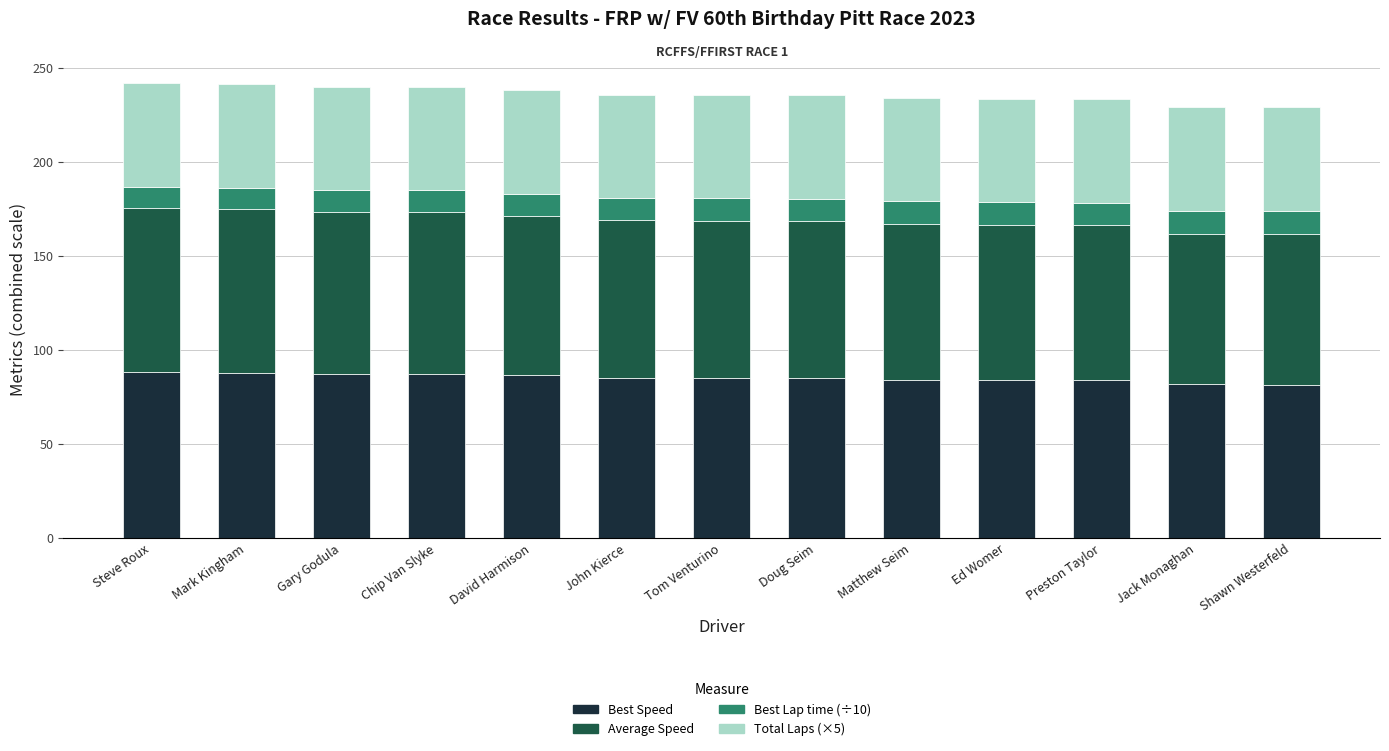

What value does the Best Speed series have at Preston Taylor?

84.1